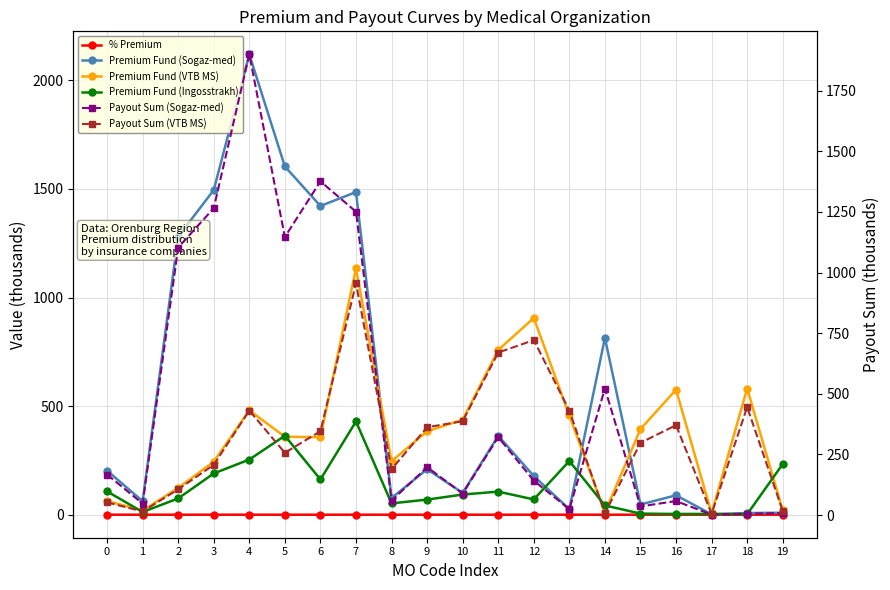

Reading left to right, extract all data points from this chart.

% Premium: 0=0.1	1=0.1	2=0.1	3=0.1	4=0.1	5=0.1	6=0.1	7=0.1	8=0.1	9=0.1	10=0.1	11=0.1	12=0.1	13=0.1	14=0.1	15=0.1	16=0.1	17=0.1	18=0.1	19=0.1
Premium Fund (Sogaz-med): 0=203.0	1=62.3	2=1280.4	3=1495.0	4=2119.8	5=1603.4	6=1421.8	7=1485.5	8=76.8	9=209.5	10=100.3	11=363.5	12=178.0	13=25.6	14=814.1	15=47.0	16=89.5	17=1.6	18=7.6	19=9.2
Premium Fund (VTB MS): 0=63.4	1=19.2	2=123.0	3=244.4	4=480.7	5=358.8	6=357.1	7=1134.1	8=246.1	9=384.1	10=437.4	11=758.5	12=906.0	13=456.9	14=10.9	15=394.3	16=575.7	17=6.0	18=581.0	19=20.2
Premium Fund (Ingosstrakh): 0=107.3	1=12.6	2=75.0	3=190.1	4=254.0	5=363.7	6=162.3	7=429.4	8=52.2	9=69.7	10=92.9	11=106.4	12=70.5	13=247.1	14=42.8	15=5.1	16=3.5	17=3.7	18=2.3	19=233.1
Payout Sum (Sogaz-med): 0=167.0	1=47.0	2=1102.9	3=1265.2	4=1899.5	5=1146.4	6=1375.8	7=1250.7	8=59.0	9=197.4	10=88.6	11=321.1	12=141.7	13=24.1	14=521.3	15=35.5	16=57.6	17=1.3	18=5.8	19=7.7
Payout Sum (VTB MS): 0=52.2	1=14.5	2=106.0	3=206.8	4=430.7	5=256.6	6=345.6	7=954.9	8=189.0	9=361.9	10=386.7	11=669.9	12=721.3	13=430.5	14=7.0	15=297.8	16=370.4	17=4.9	18=445.1	19=16.9